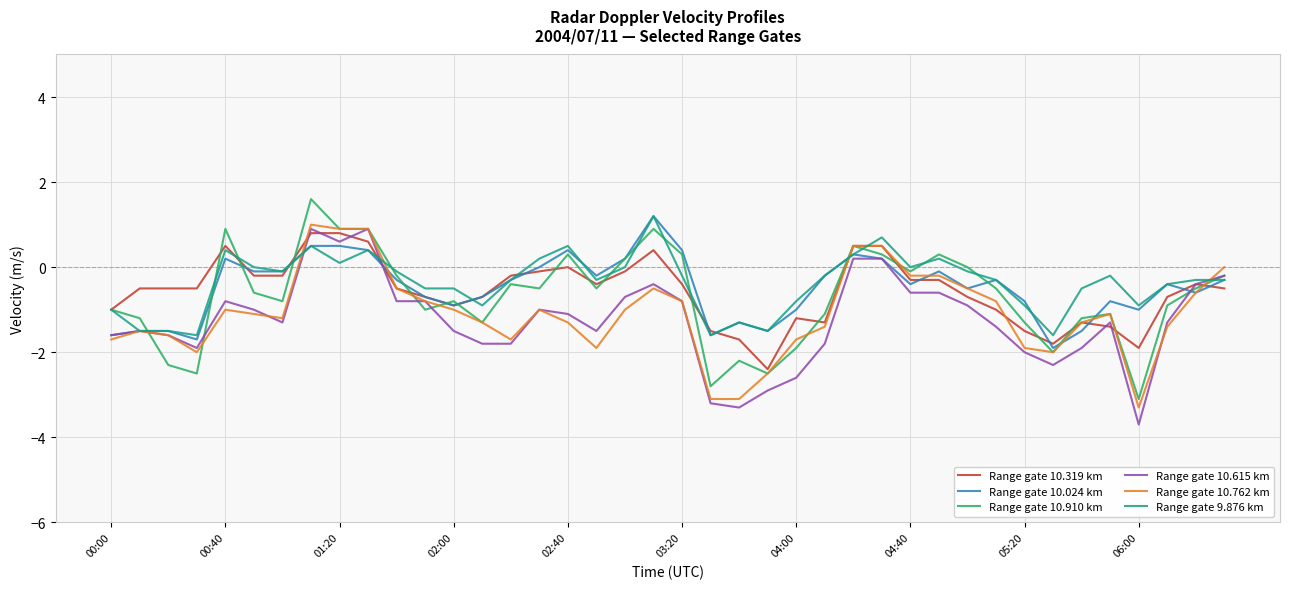

What is the minimum value shown in the chart?

-3.7